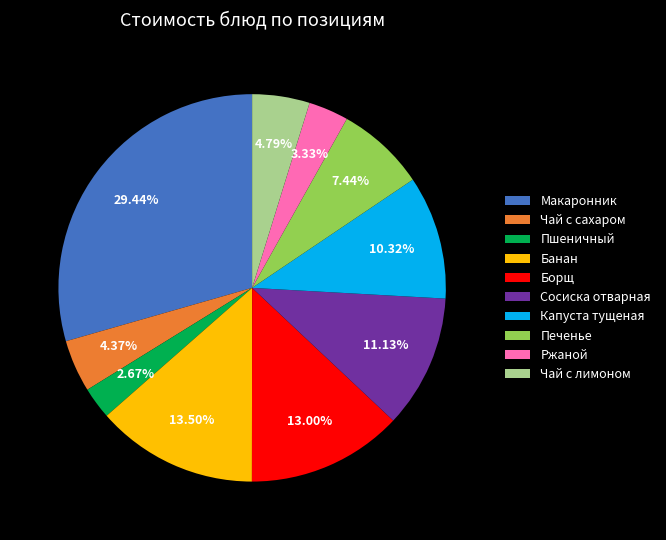

Which slice is the largest?

Макаронник